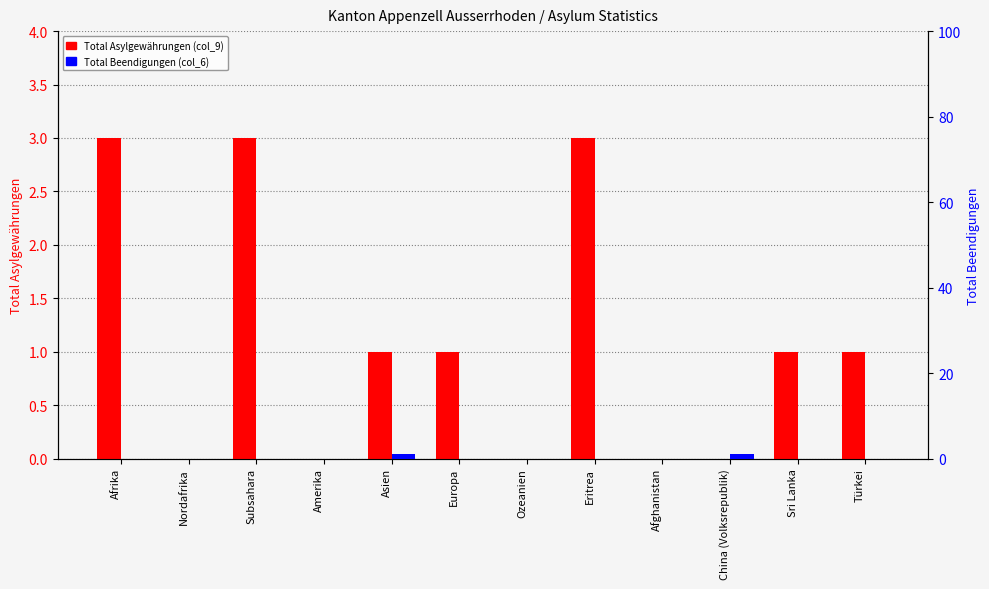

Which series has the largest range (max minus min)?

Total Asylgewährungen (col_9)